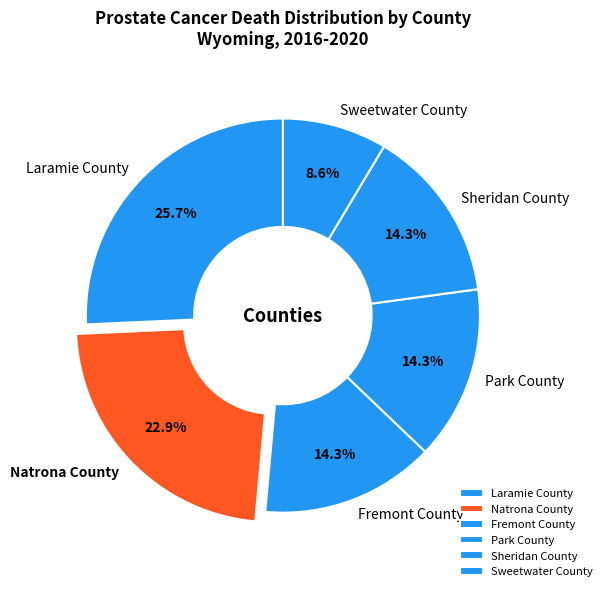

Approximately how many times larger is the value at Sweetwater County compared to Sheridan County?

0.6